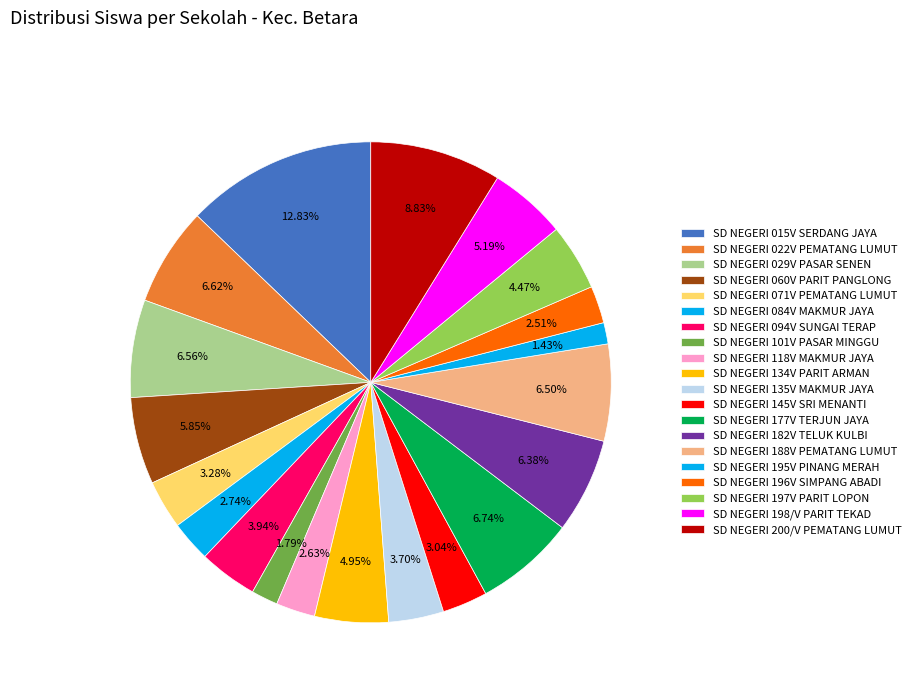

To the nearest percent, what portion does SD NEGERI 188V PEMATANG LUMUT represent?

7%